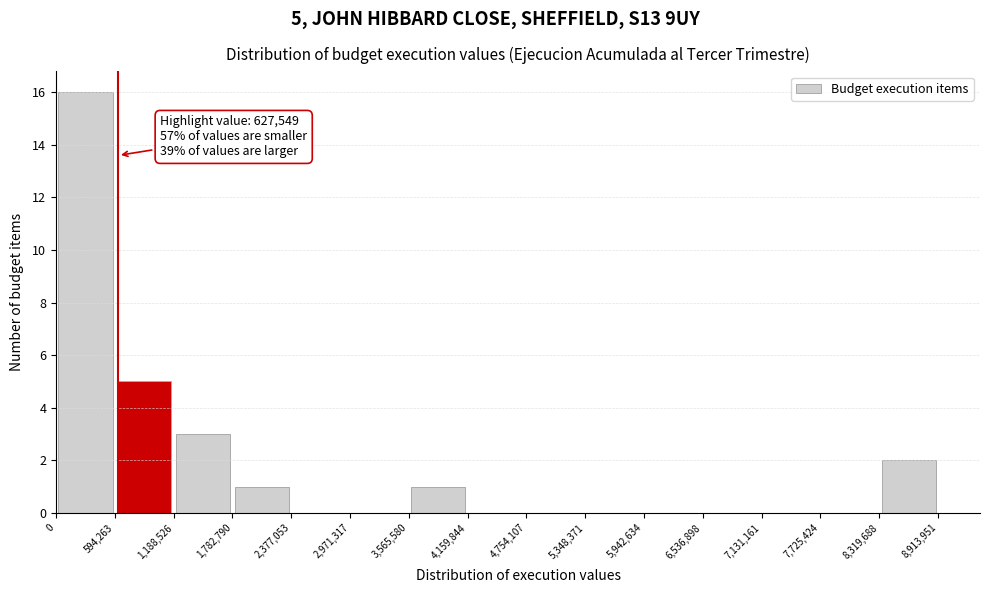

Which range on the x-axis has the tallest bar?

0 to 594,263